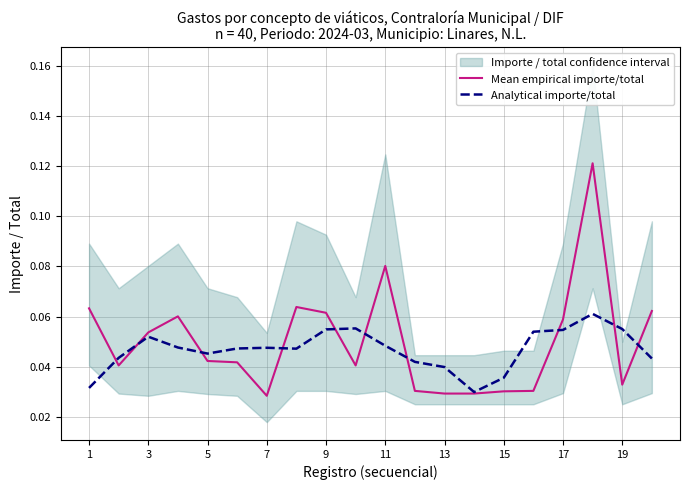

How many interior local valleys does the Analytical importe/total series have?

3